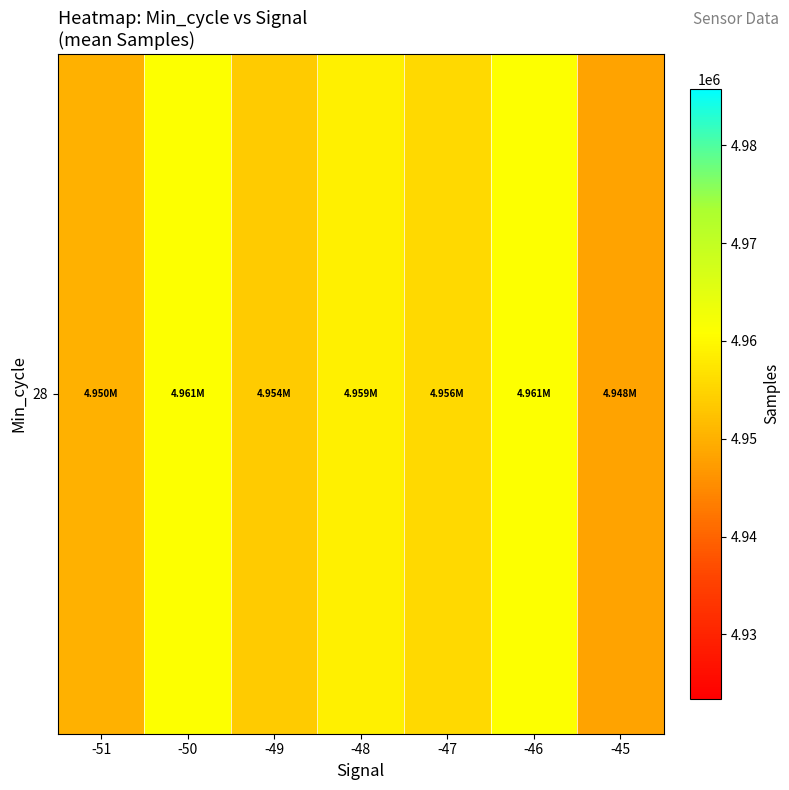

The value at -45 is 4948163.5. True or false?

True